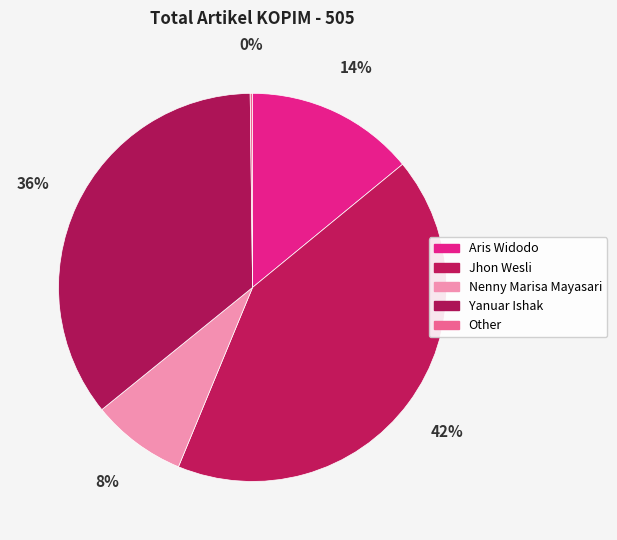

Rank the categories by value from lowest to highest.

Other, Nenny Marisa Mayasari, Aris Widodo, Yanuar Ishak, Jhon Wesli